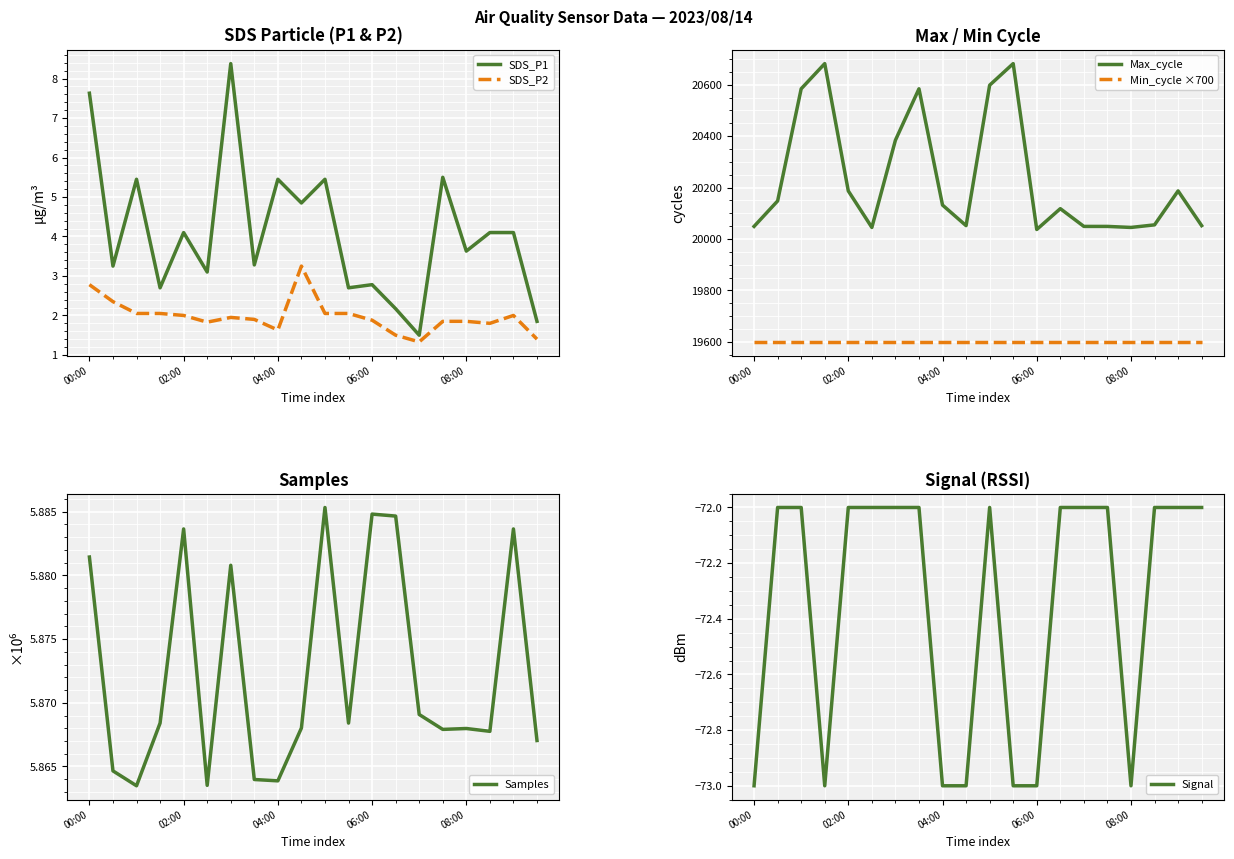

Reading left to right, list all the values displayed in this chart.

SDS_P1: 7.6	3.2	5.5	2.7	4.1	3.1	8.4	3.3	5.5	4.8	5.5	2.7	2.8	2.2	1.5	5.5	3.6	4.1	4.1	1.9
SDS_P2: 2.8	2.4	2.0	2.0	2.0	1.8	1.9	1.9	1.6	3.2	2.0	2.0	1.9	1.5	1.3	1.9	1.9	1.8	2.0	1.4
Max_cycle: 20049.0	20148.0	20584.0	20682.0	20187.0	20045.0	20384.0	20584.0	20132.0	20052.0	20598.0	20682.0	20037.0	20118.0	20049.0	20049.0	20045.0	20055.0	20187.0	20052.0
Min_cycle ×700: 19600.0	19600.0	19600.0	19600.0	19600.0	19600.0	19600.0	19600.0	19600.0	19600.0	19600.0	19600.0	19600.0	19600.0	19600.0	19600.0	19600.0	19600.0	19600.0	19600.0
Samples: 5.9	5.9	5.9	5.9	5.9	5.9	5.9	5.9	5.9	5.9	5.9	5.9	5.9	5.9	5.9	5.9	5.9	5.9	5.9	5.9
Signal: -73.0	-72.0	-72.0	-73.0	-72.0	-72.0	-72.0	-72.0	-73.0	-73.0	-72.0	-73.0	-73.0	-72.0	-72.0	-72.0	-73.0	-72.0	-72.0	-72.0